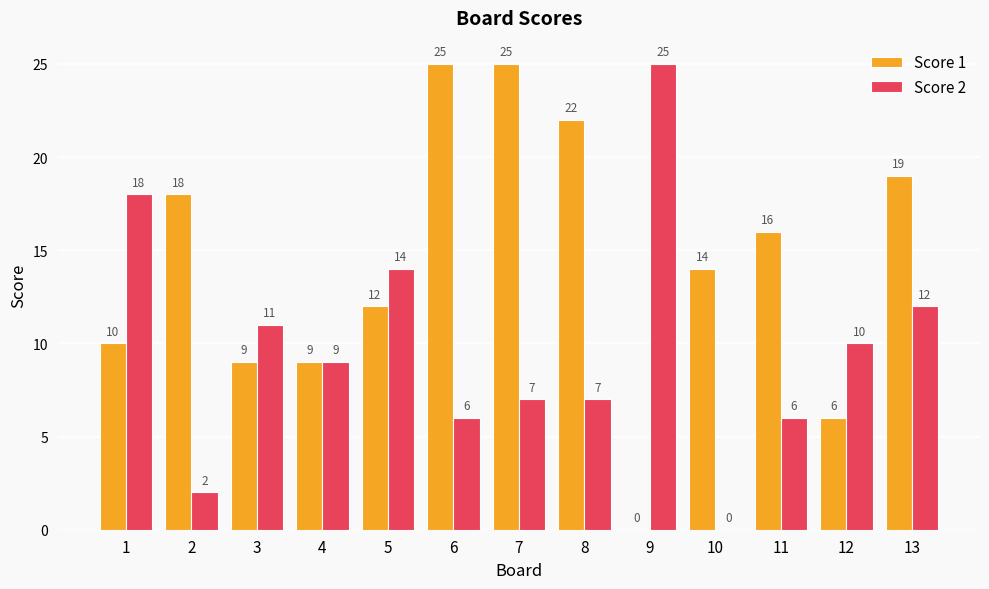

Reading right to left, what are all the values shown in this chart?

Score 1: 13=19	12=6	11=16	10=14	9=0	8=22	7=25	6=25	5=12	4=9	3=9	2=18	1=10
Score 2: 13=12	12=10	11=6	10=0	9=25	8=7	7=7	6=6	5=14	4=9	3=11	2=2	1=18